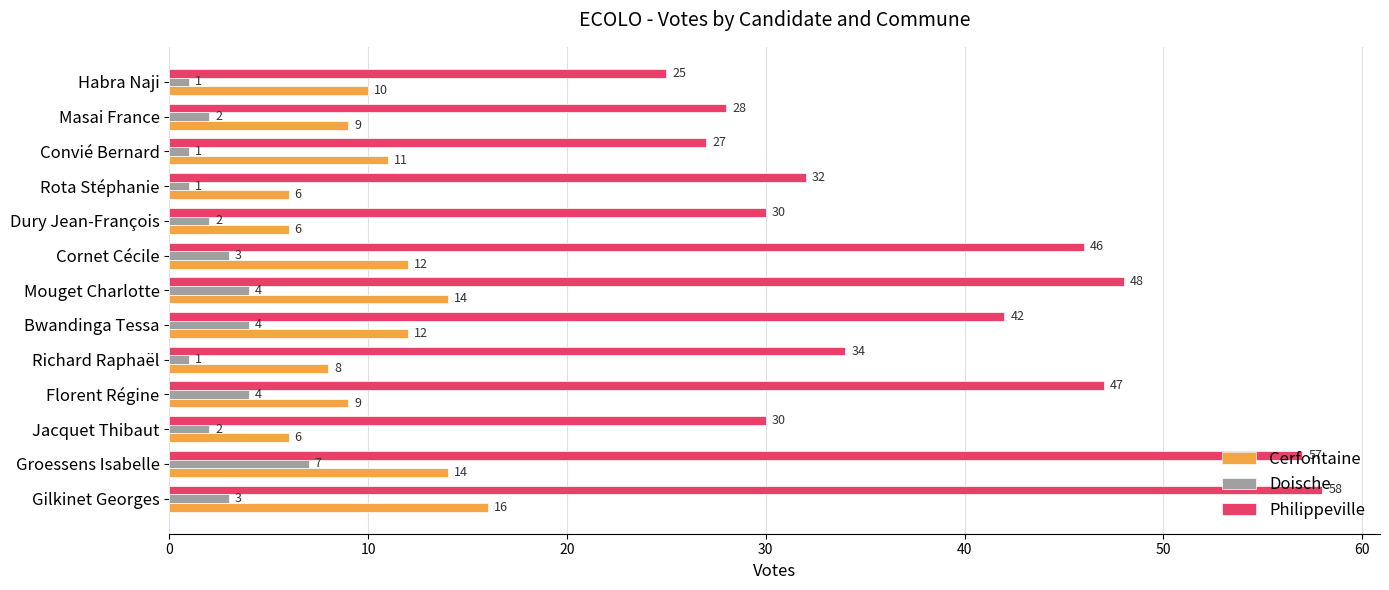

What is the difference between the highest and lowest values at Richard Raphaël?

33